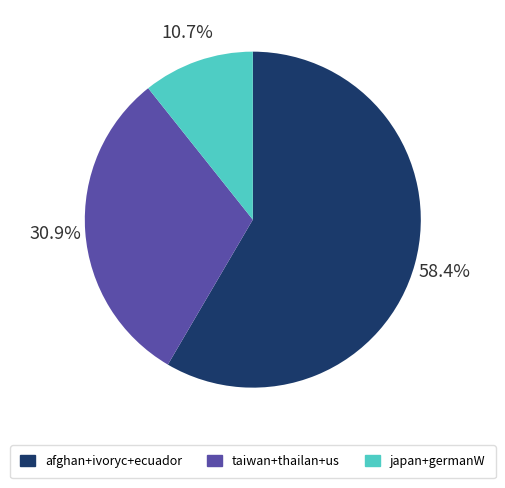

To the nearest percent, what is the average slice percentage?

33%